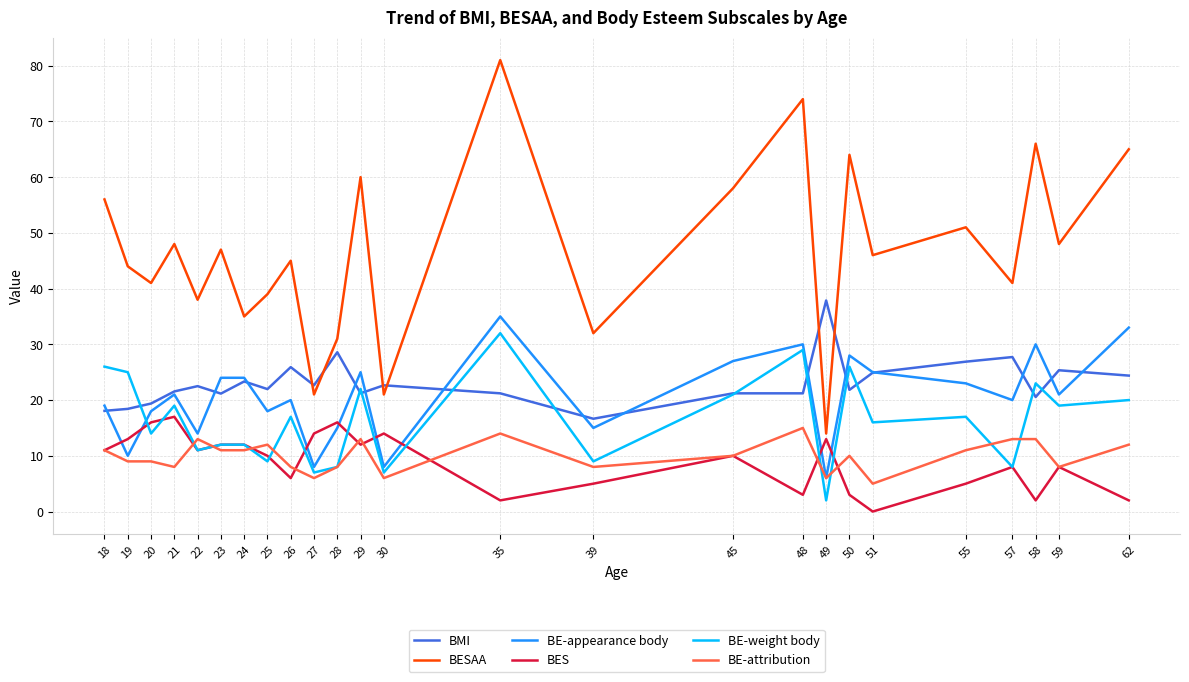

What is the spread (max minus min) of values at 55?

46.0